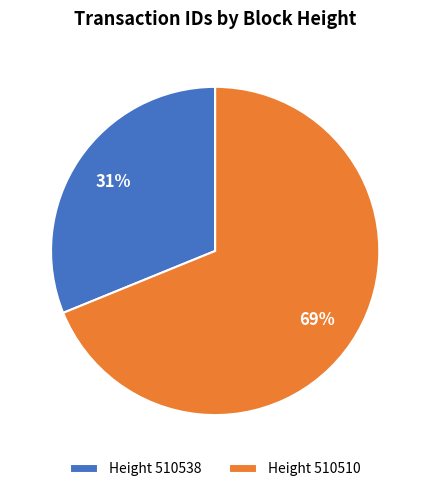

To the nearest percent, what is the combined percentage of Height 510538 and Height 510510?

100%